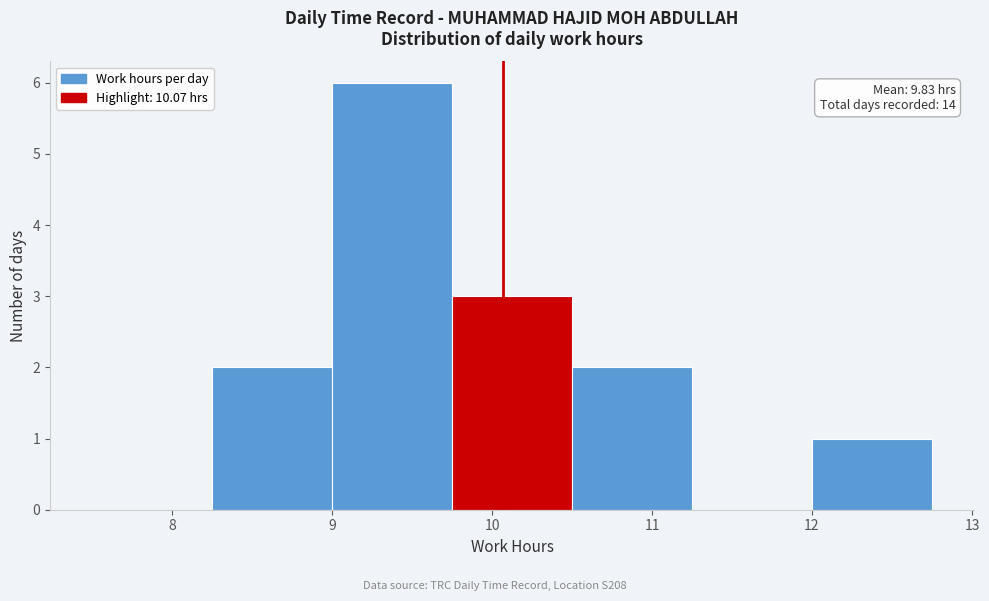

Over which range of the x-axis is the bar tallest?

9.00 to 9.75